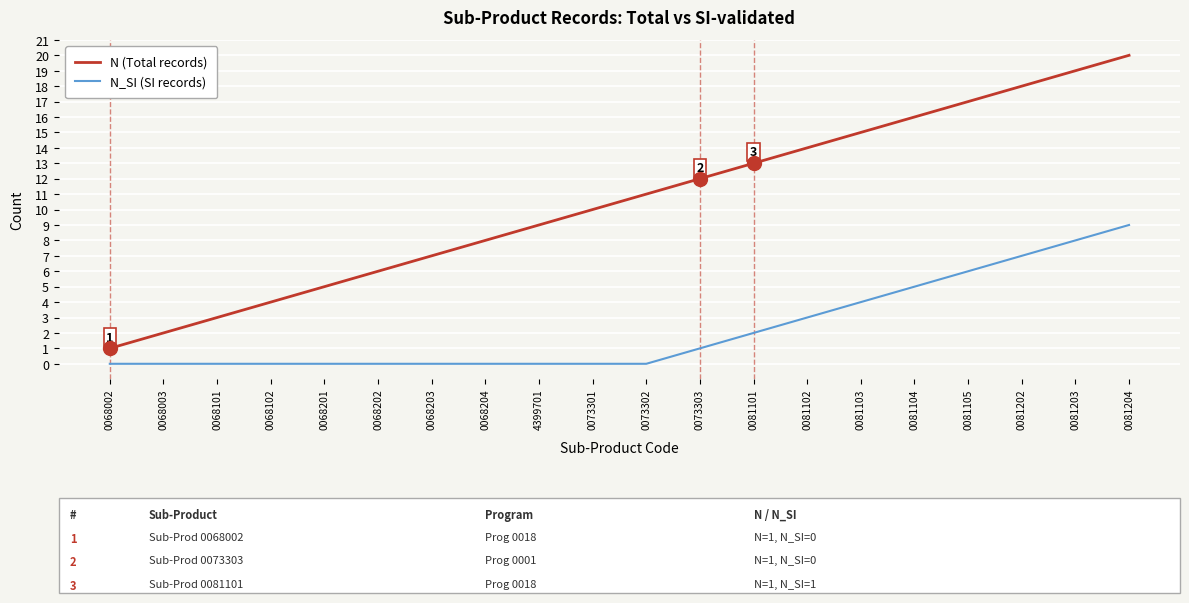

Which series has the largest range (max minus min)?

N (Total records)